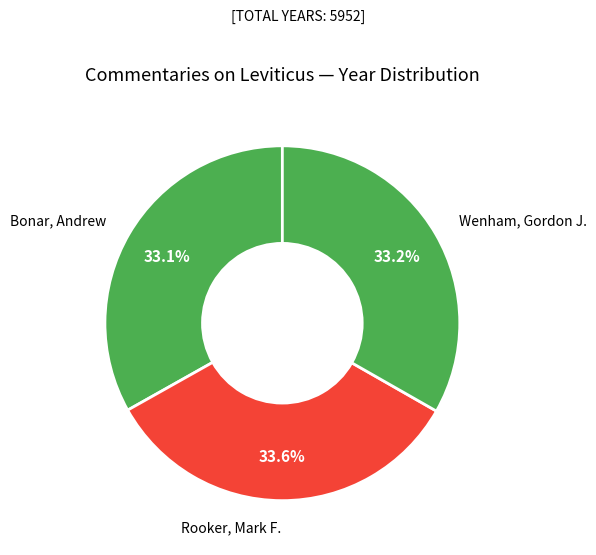

Is Rooker, Mark F. the majority of the pie?

No